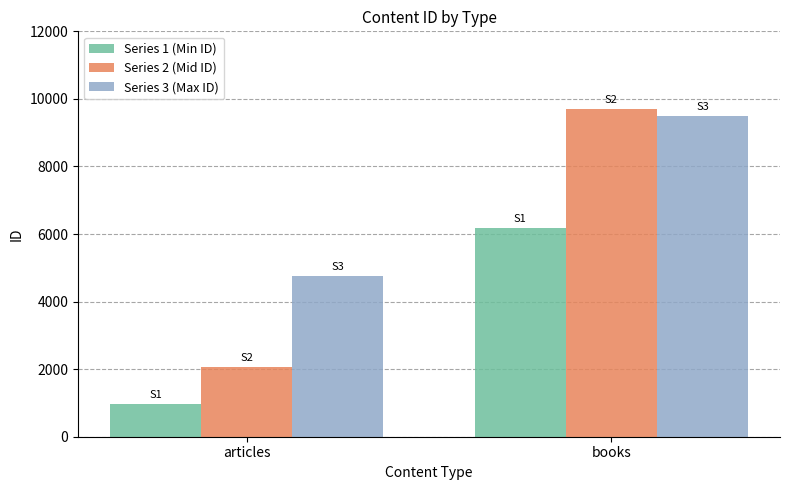

What is the sum of the Series 3 (Max ID) values at books and articles?

14259